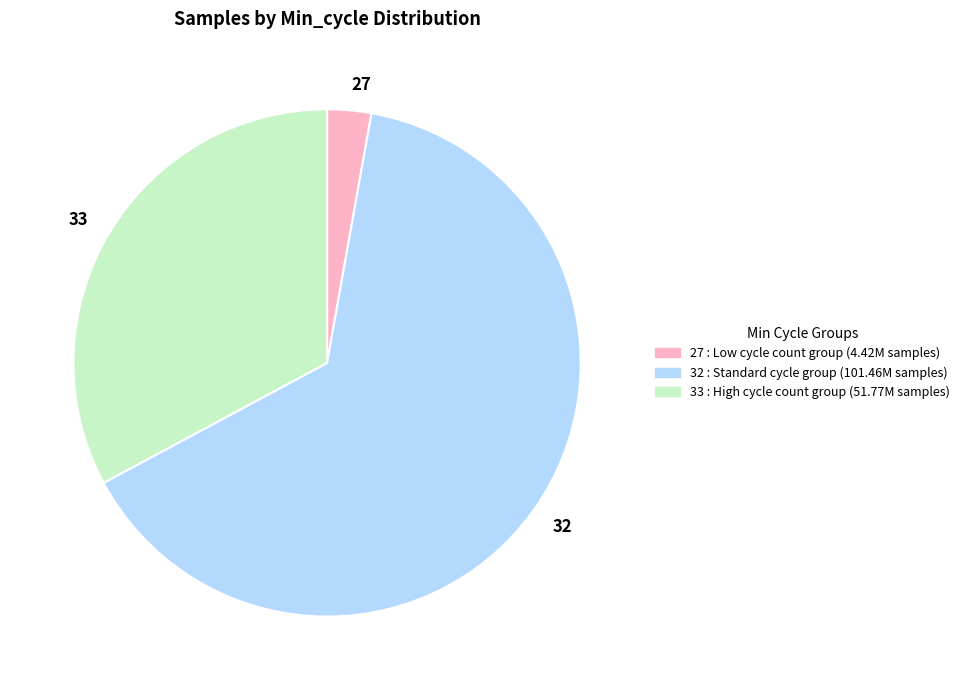

Count the number of slices in the pie.

3